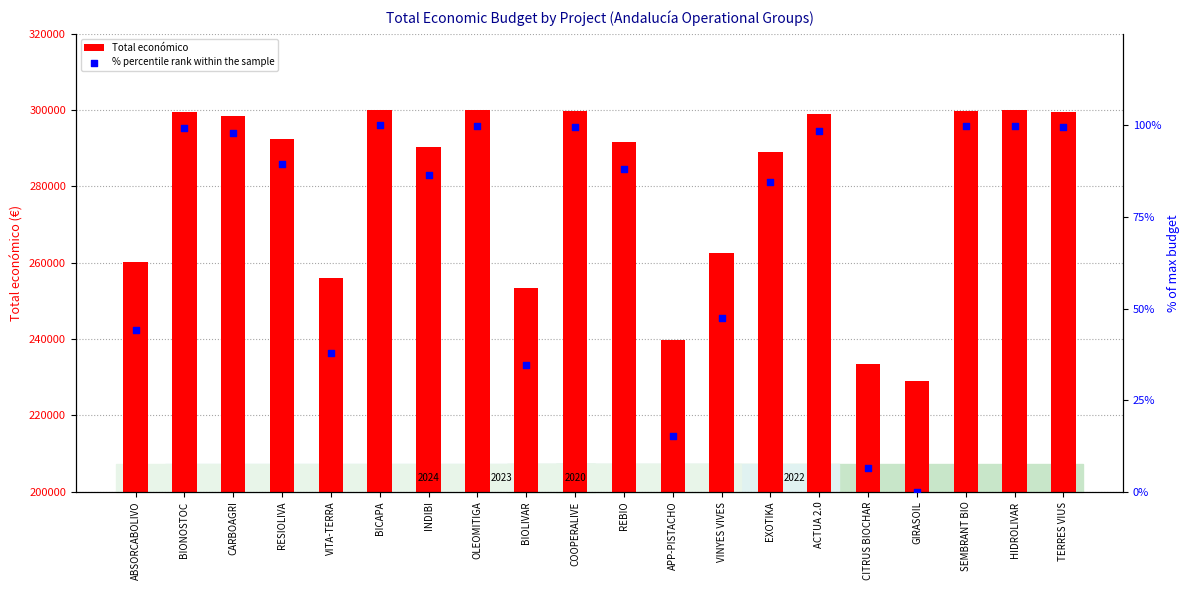

What is the total value across all series at COOPERALIVE?

299769.5